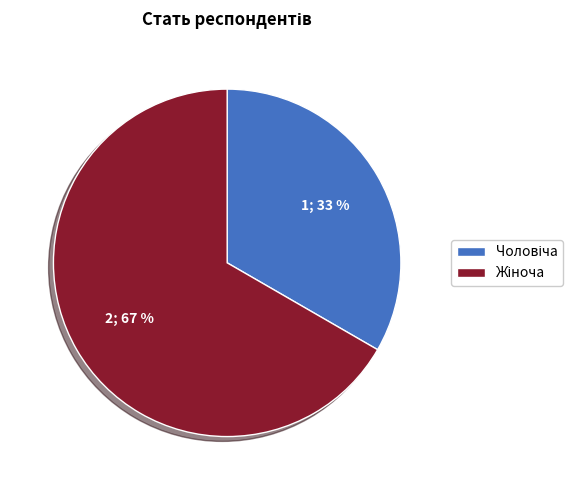

To the nearest percent, what is the average slice percentage?

50%